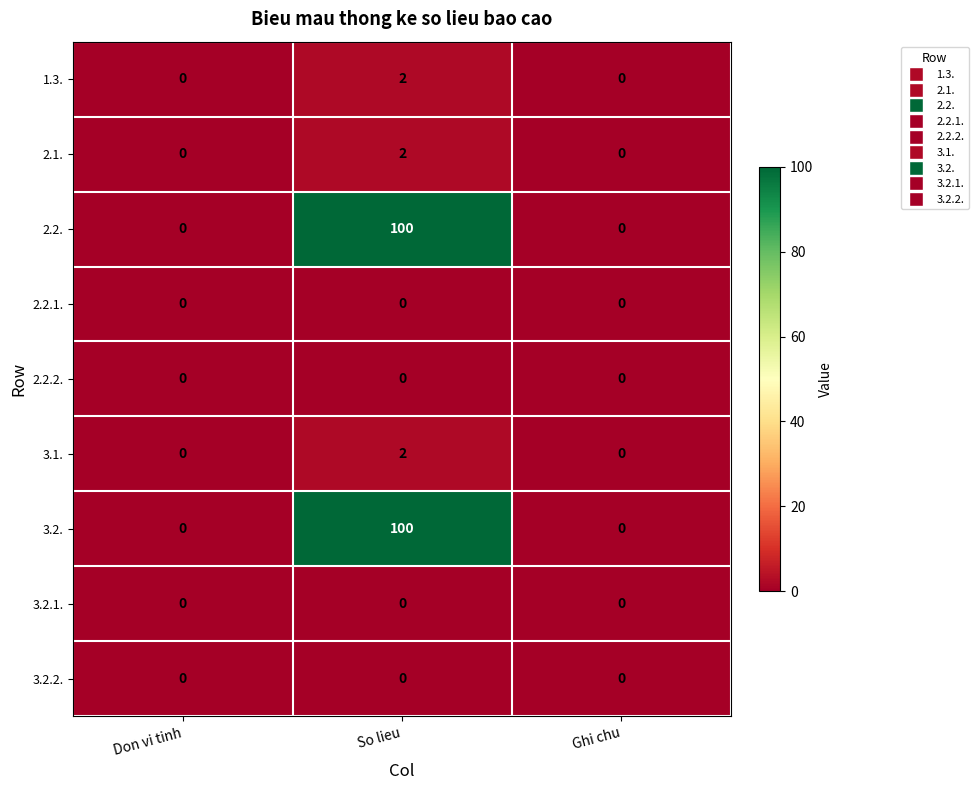

The 2.2.1. series shows 0 at Ghi chu. True or false?

True